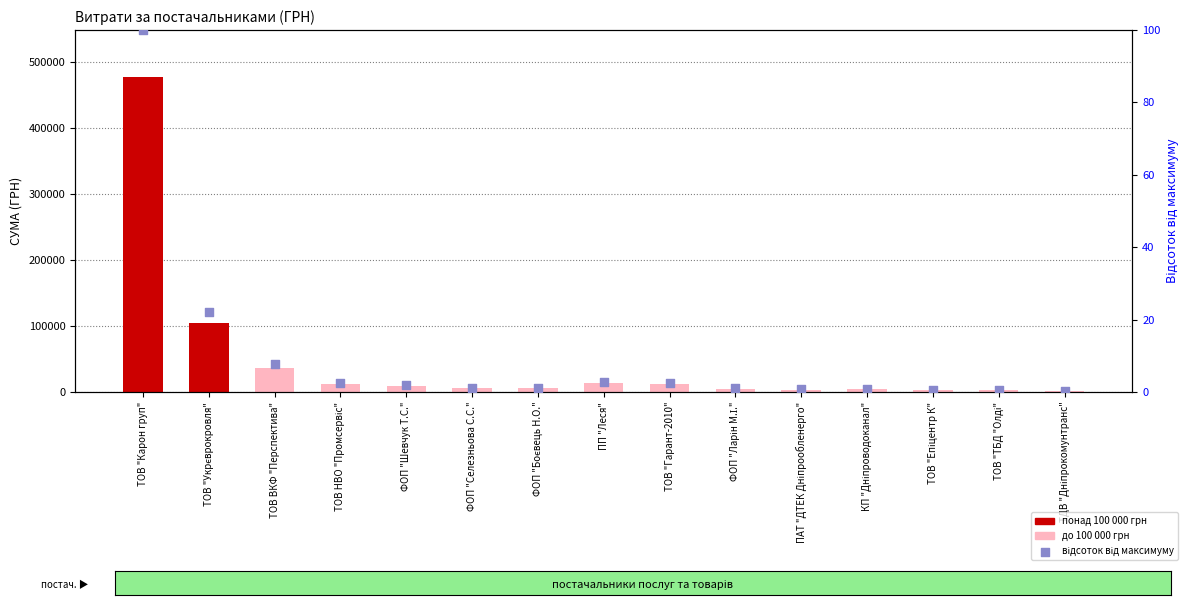

Which series contains the lowest Y value?

відсоток від максимуму